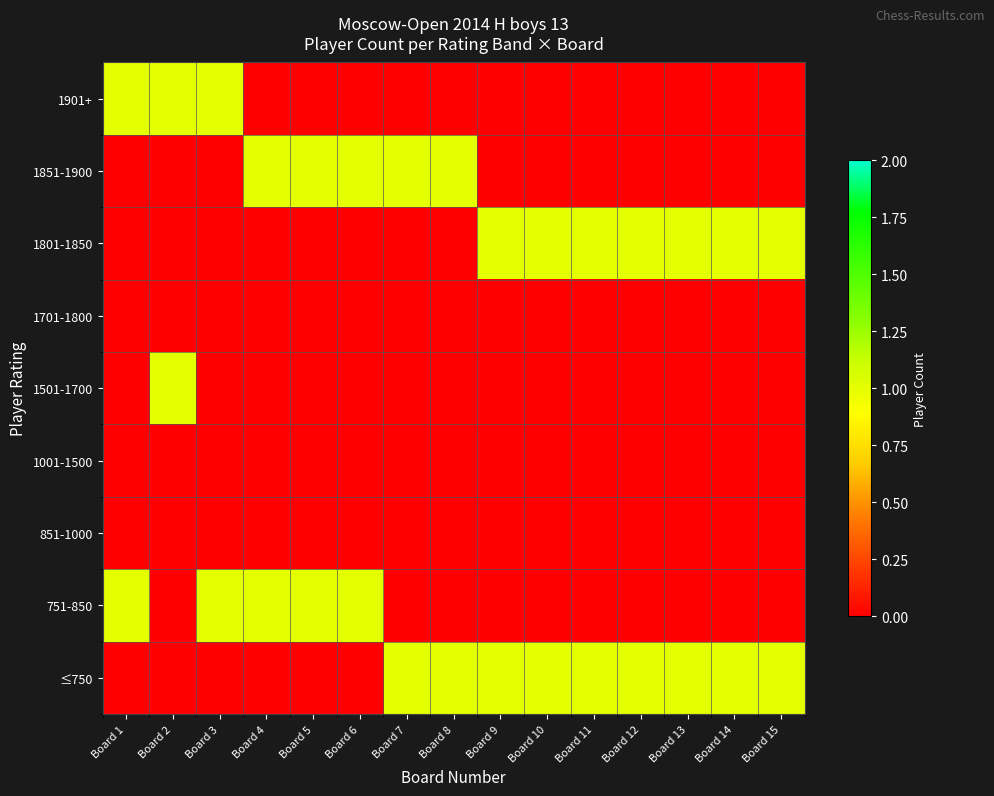

What is the difference between the highest and lowest values at Board 14?

1